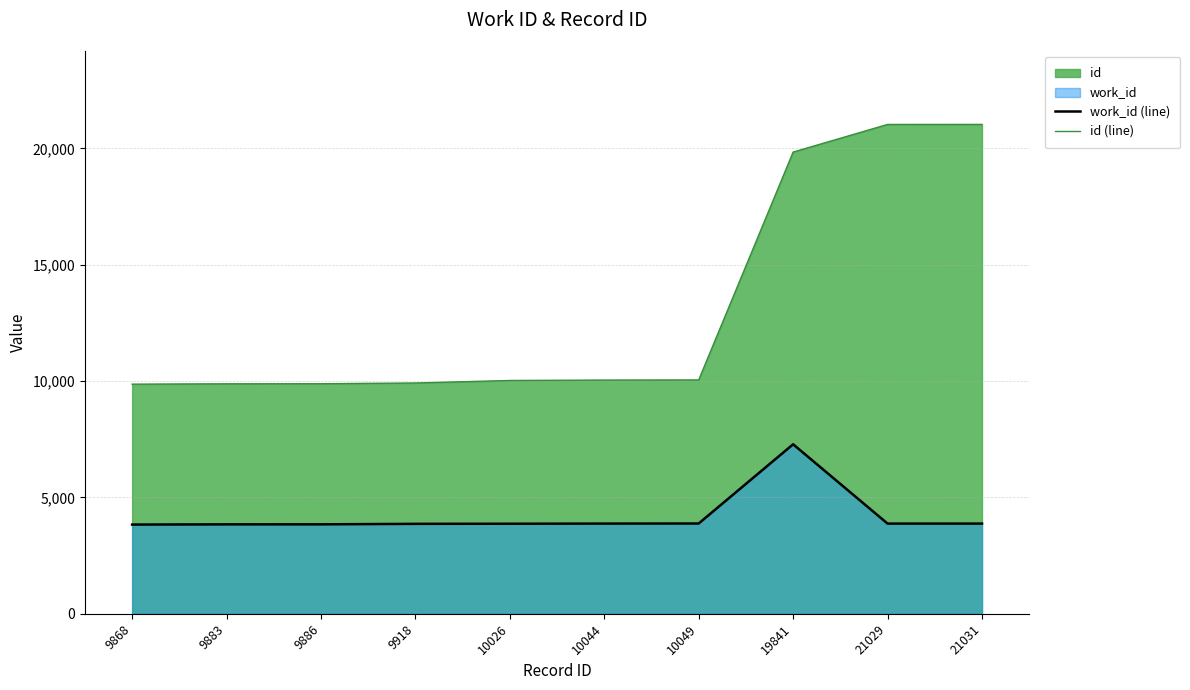

At how many categories does at least one series exceed 6433?

10